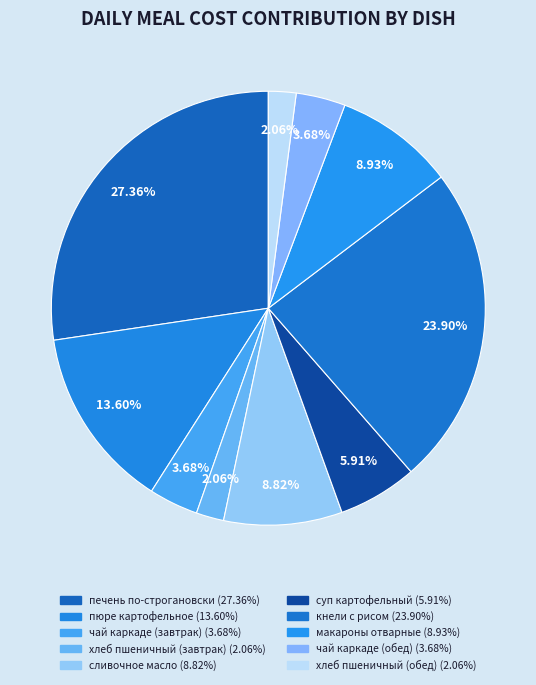

To the nearest percent, what is the difference between the хлеб пшеничный (обед) and сливочное масло slice percentages?

7%